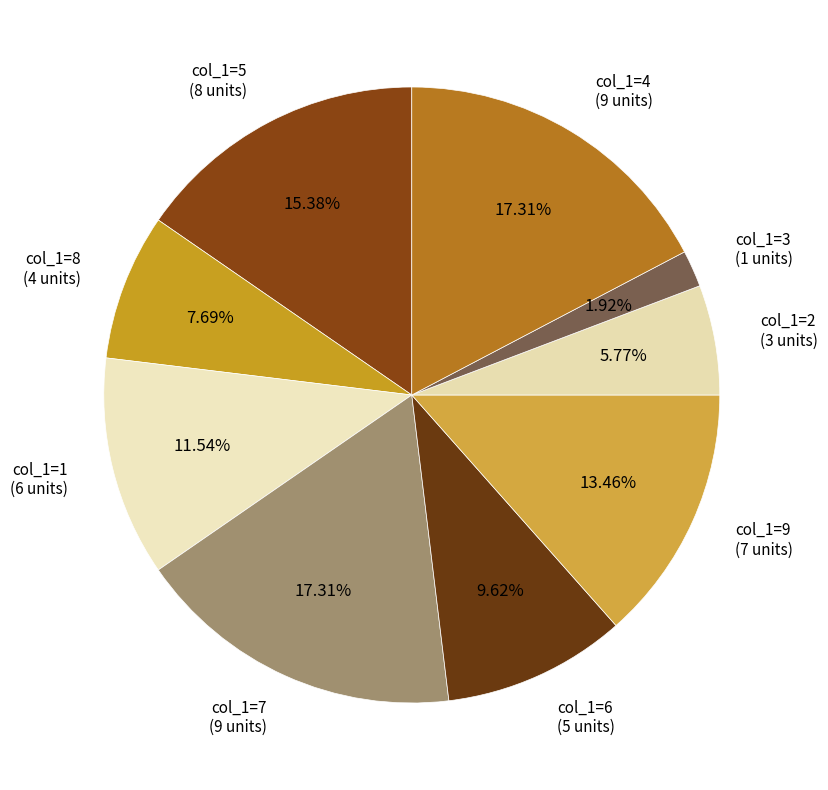

Is there any slice that represents more than half of the pie?

No